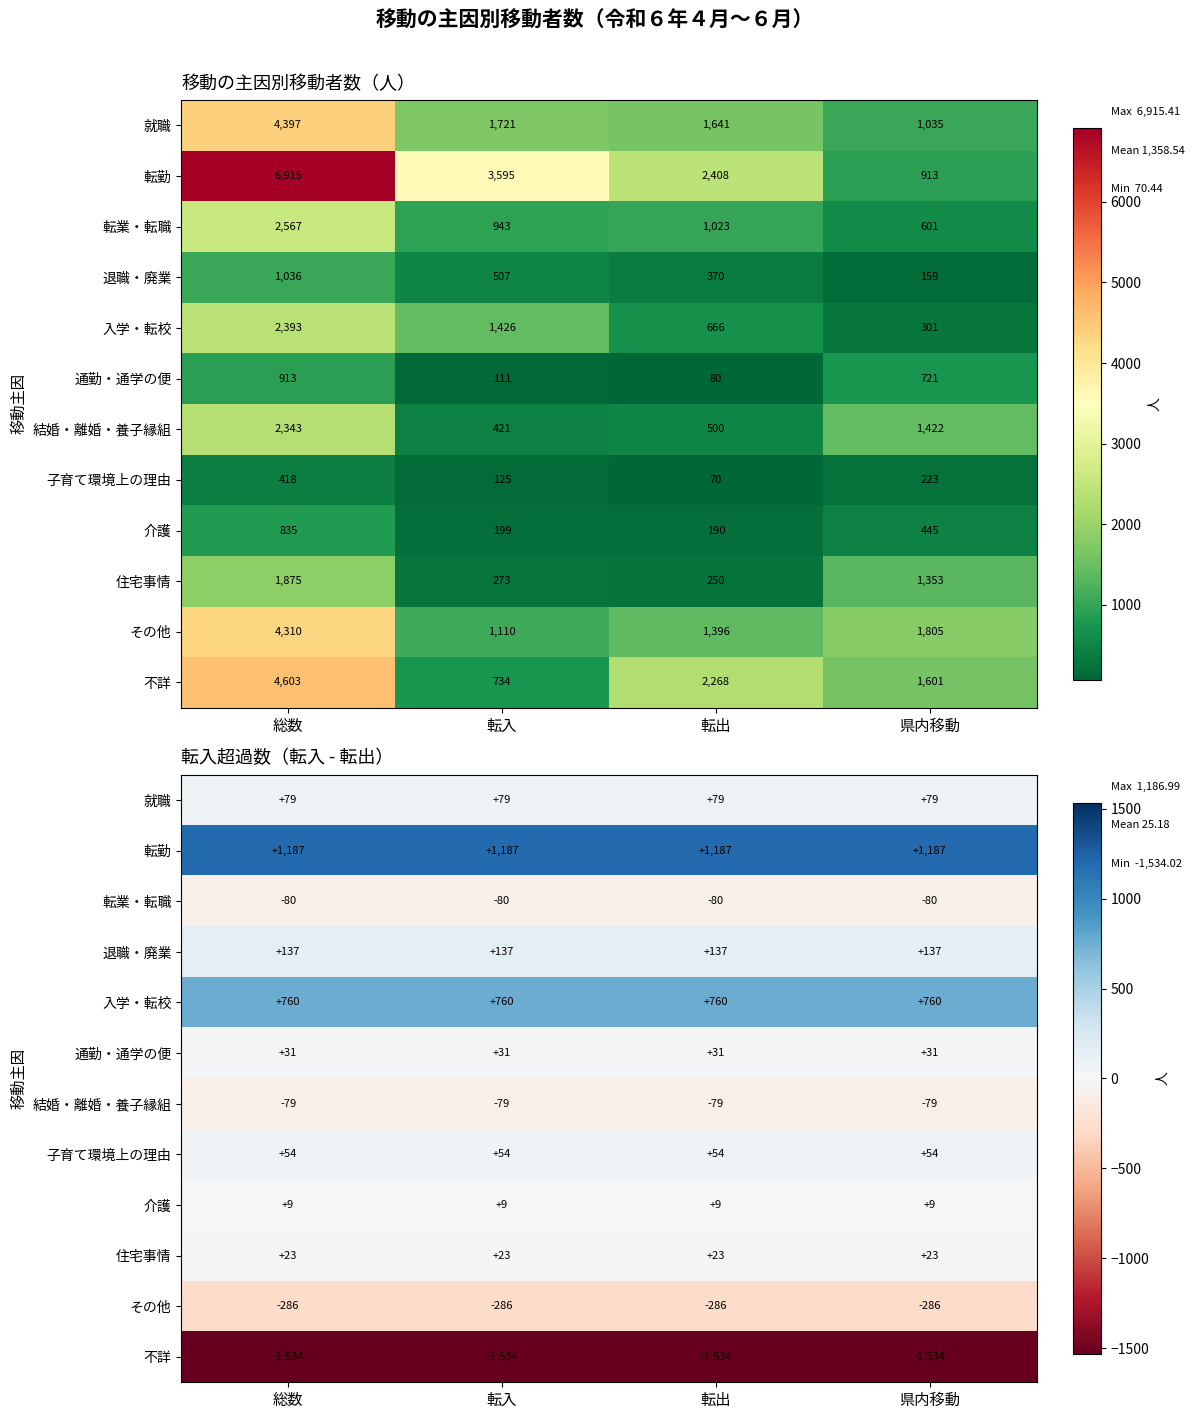

At which category is the sum across all series the highest?

総数